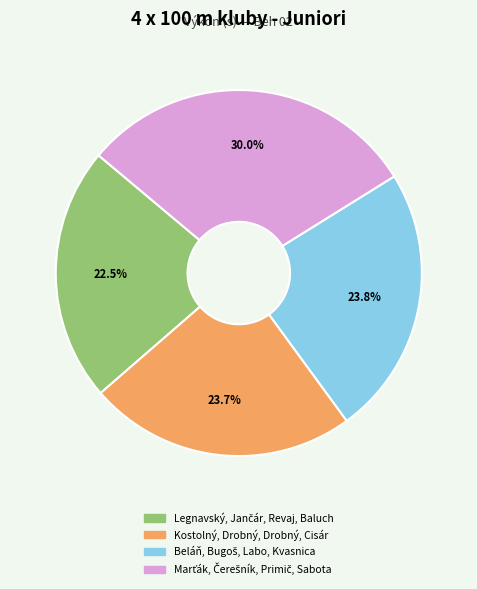

Does any single category account for the majority?

No